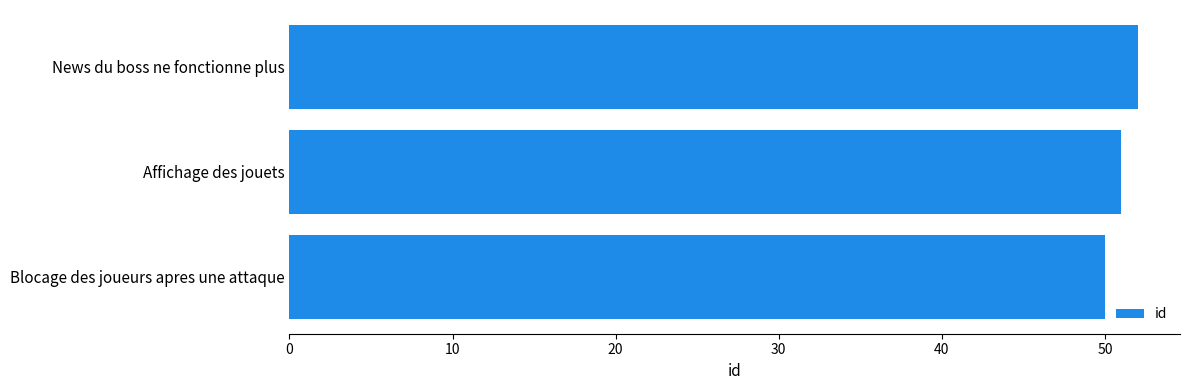

What is the minimum value shown in the chart?

50